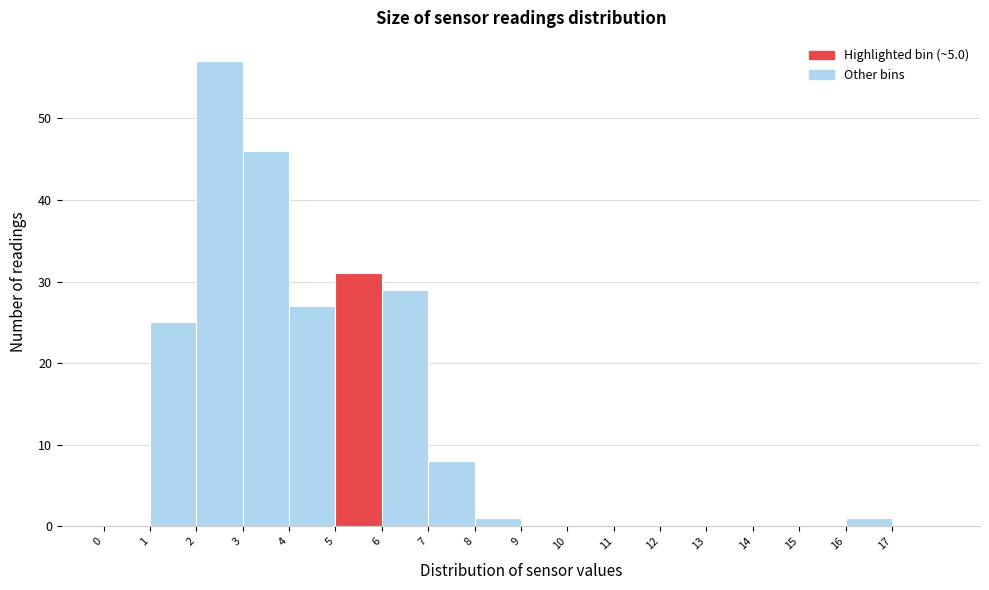

Reading left to right, list every bar in this chart as the range it spans on the x-axis followed by its height. The values are not printed on the chart, so give them approximately, as read against the axis.

0 to 1: 0
1 to 2: 25
2 to 3: 57
3 to 4: 46
4 to 5: 27
5 to 6: 31
6 to 7: 29
7 to 8: 8
8 to 9: 1
9 to 10: 0
10 to 11: 0
11 to 12: 0
12 to 13: 0
13 to 14: 0
14 to 15: 0
15 to 16: 0
16 to 17: 1
17 to 18: 0